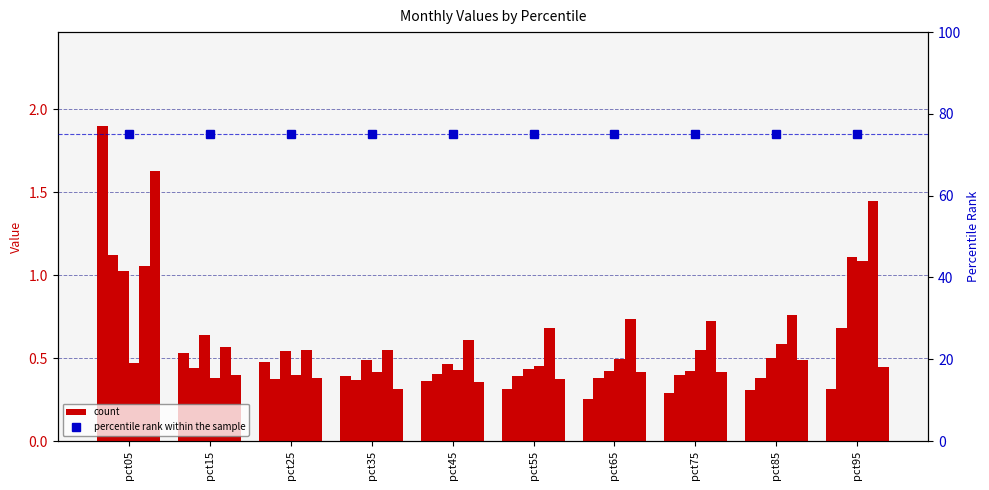

At which category is the sum across all series the highest?

pct05